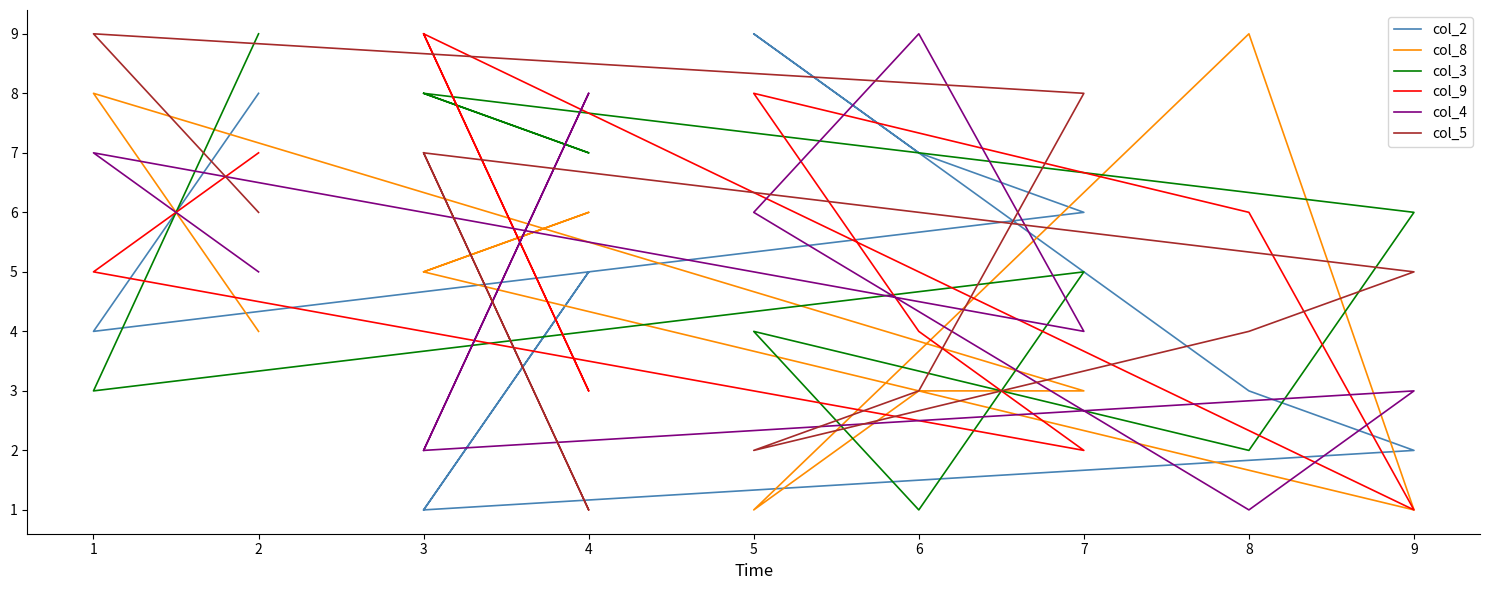

How many lines are shown in the chart?

6